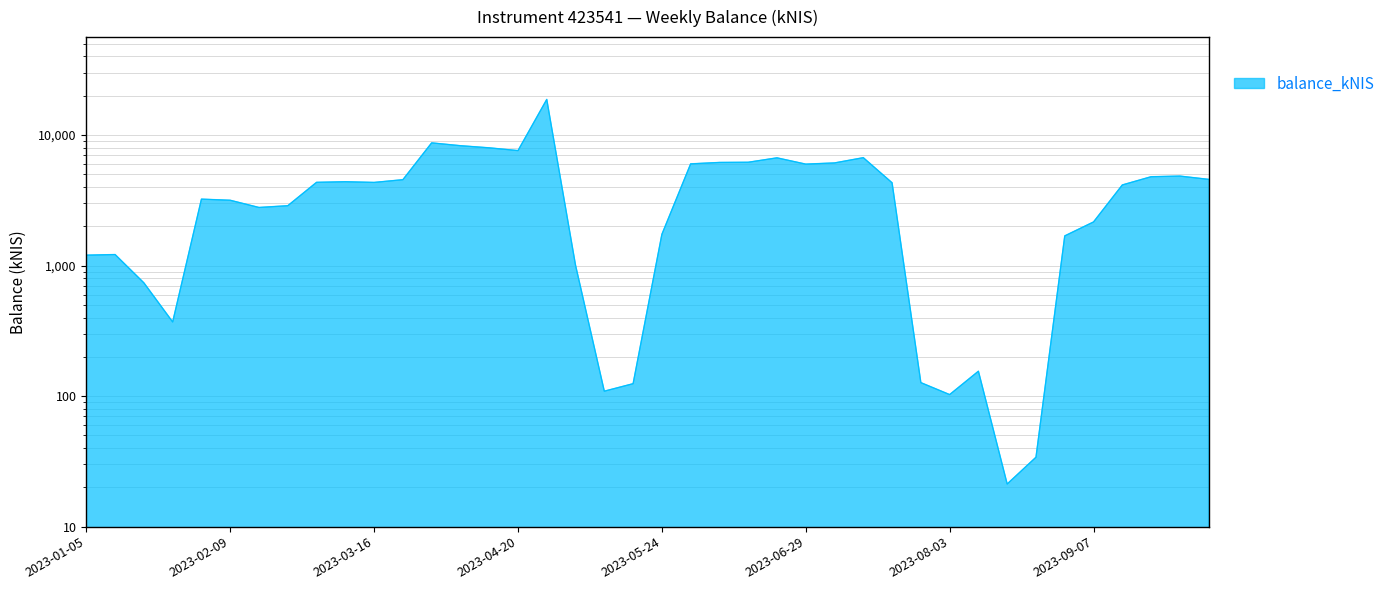

What is the label of the 13th point from the left?

2023-03-30